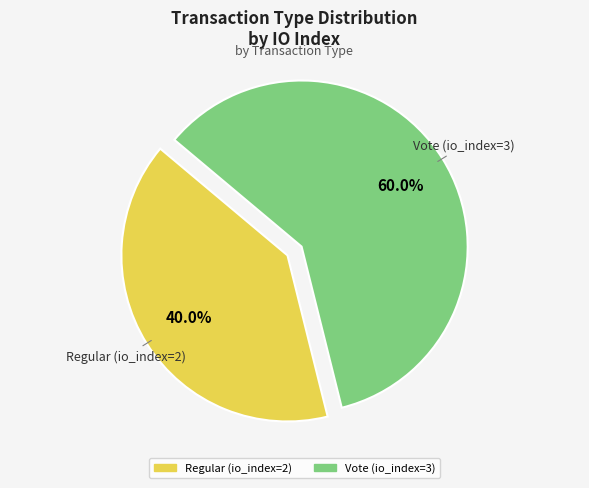

To the nearest percent, what is the difference between the largest and smallest slice percentages?

20%